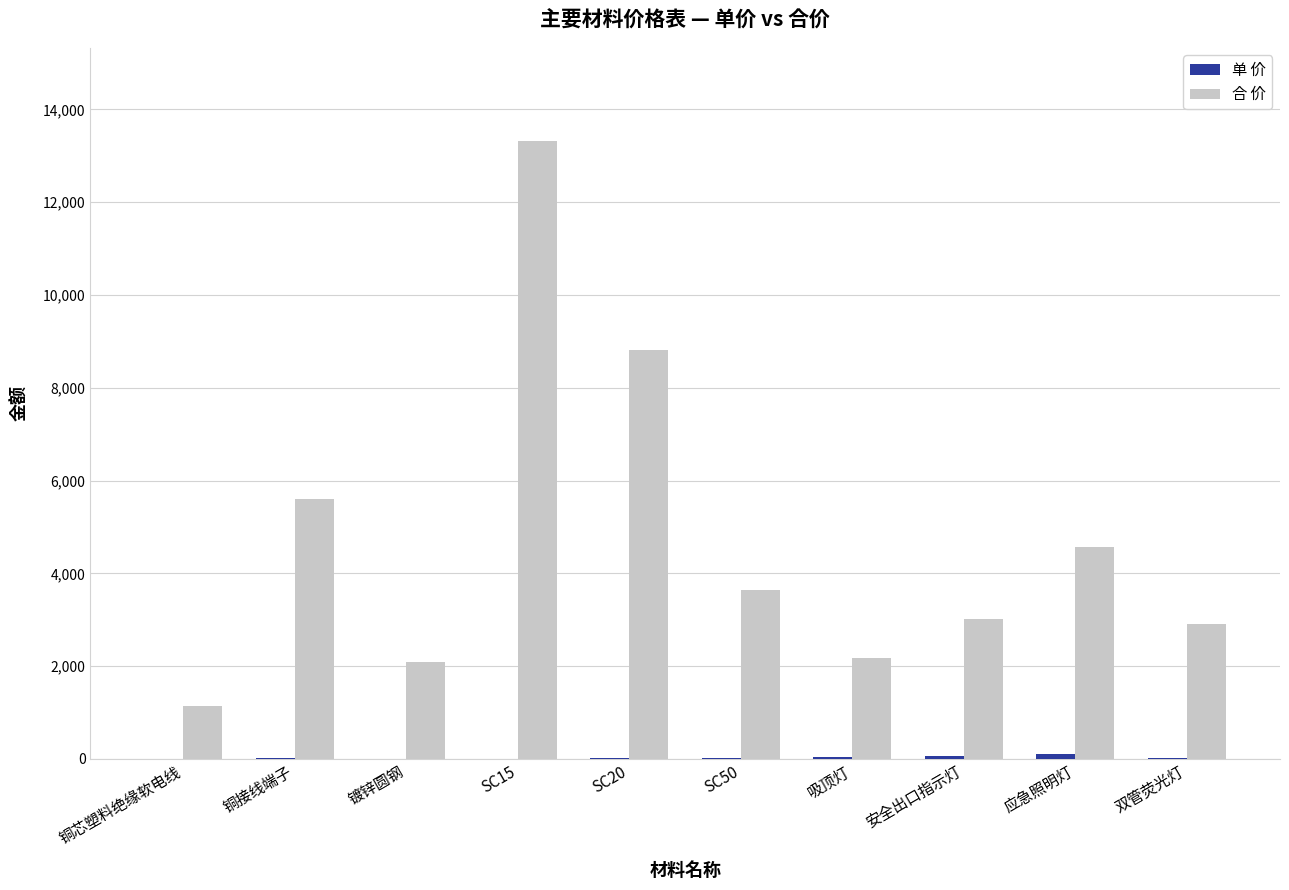

Which label corresponds to the largest value in the chart?

SC15